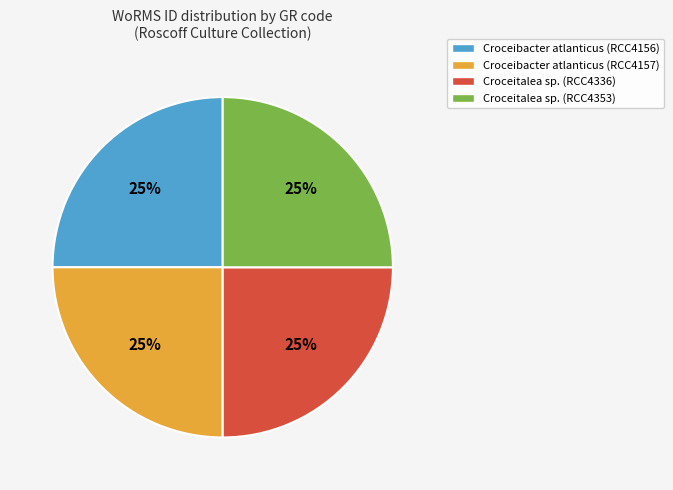

Is there any slice that represents more than half of the pie?

No